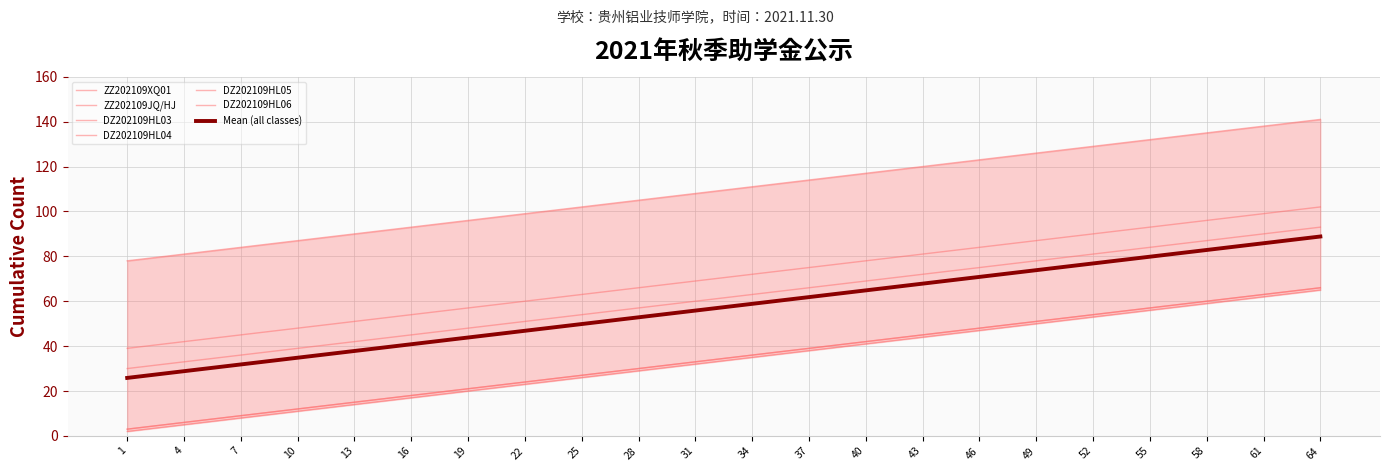

Between 25 and 28, which is larger?

28